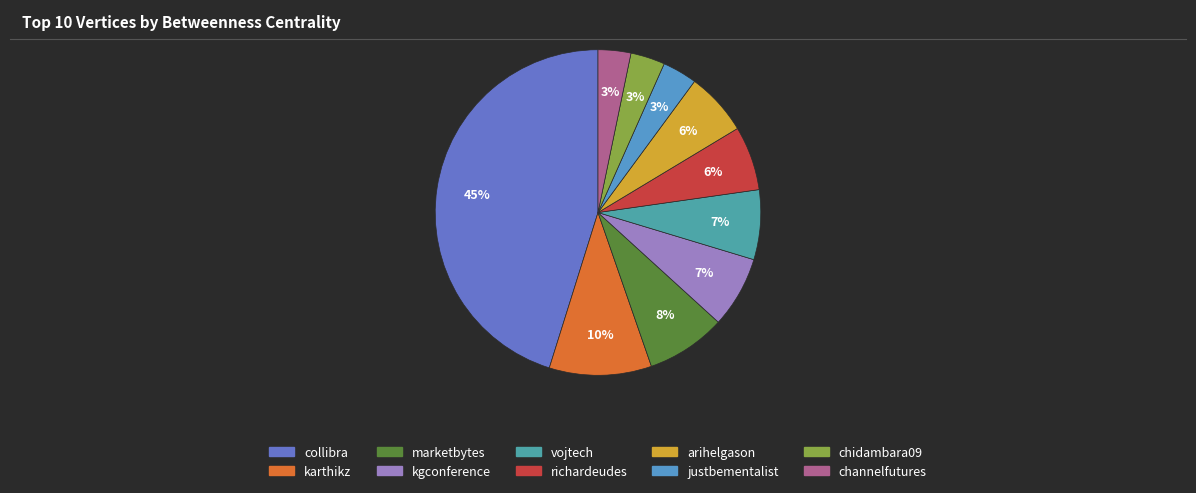

What is the total percentage of collibra and marketbytes?

53.1%